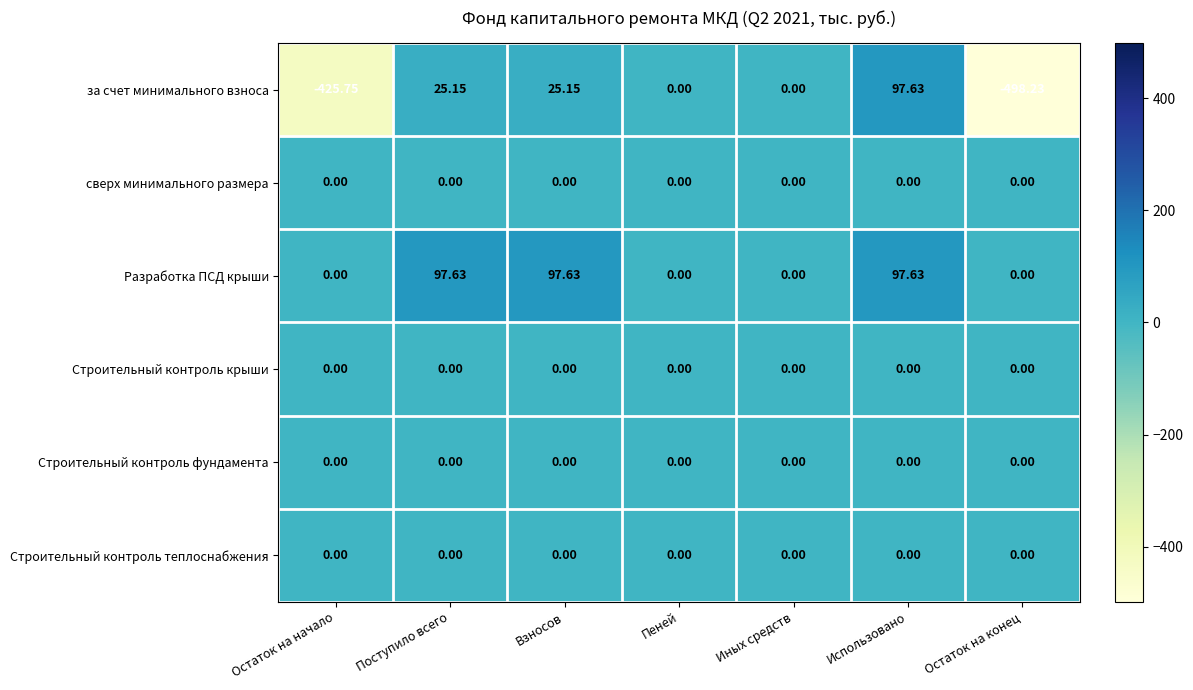

Which series has the largest range (max minus min)?

за счет минимального взноса